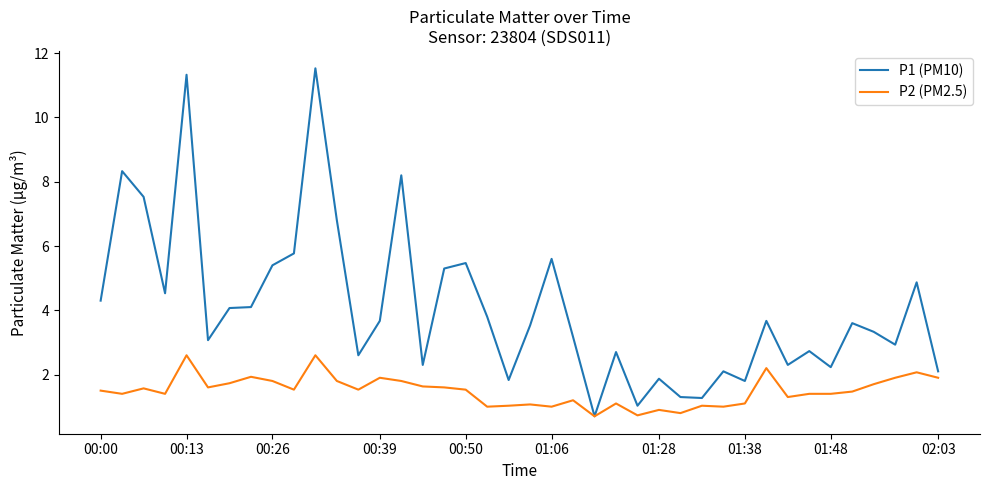

Rank the series by their maximum value, from highest to lowest.

P1 (PM10), P2 (PM2.5)